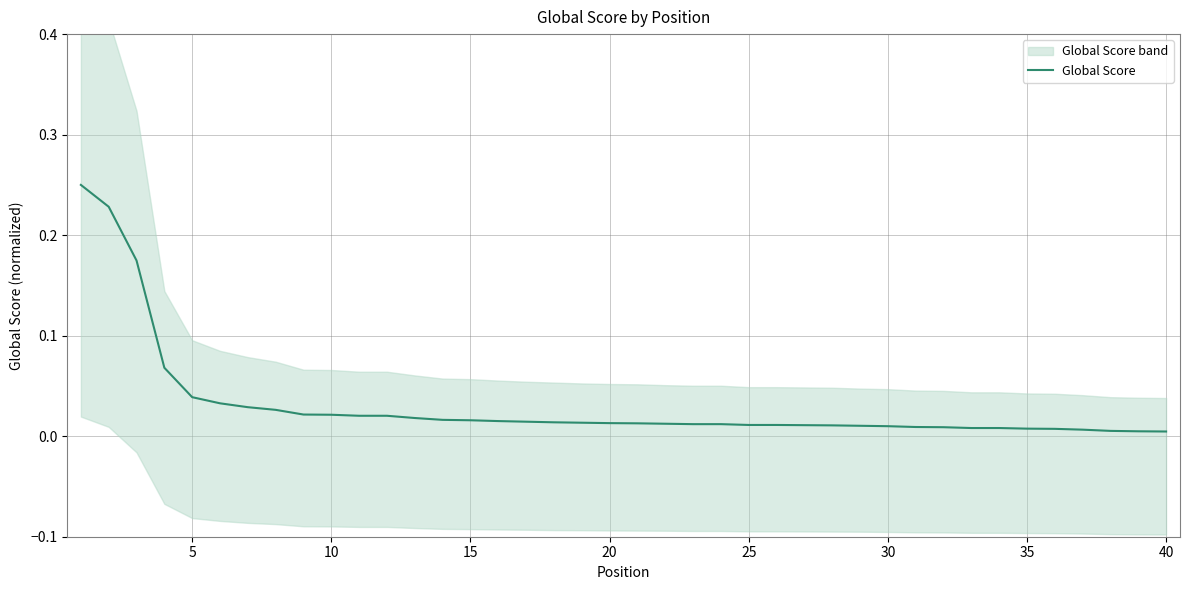

Where is the data nearest to the value 0?

40